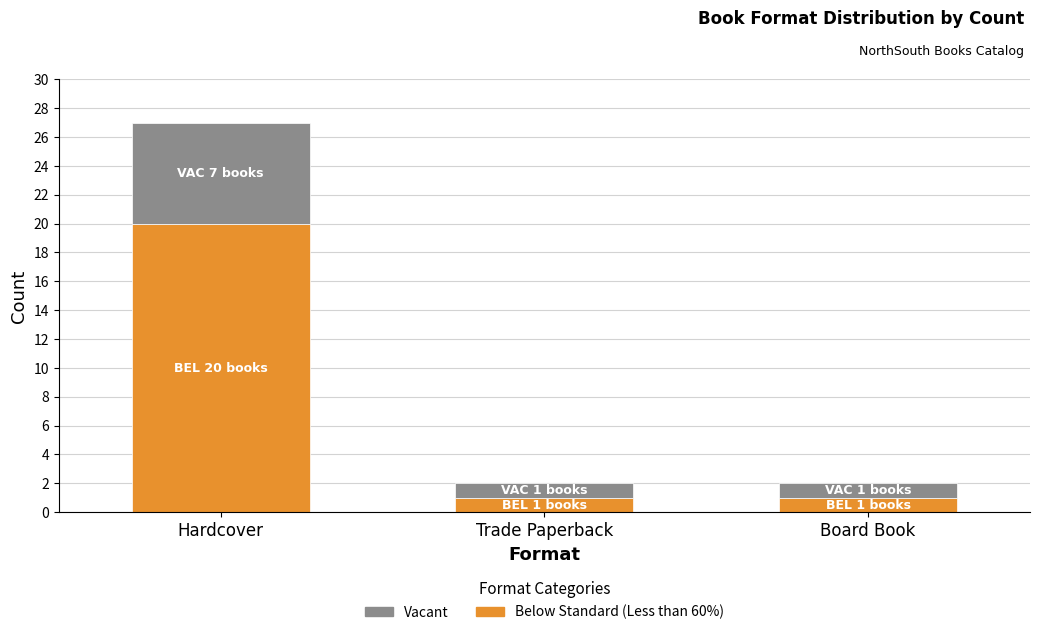

Reading left to right, what are the values for Below Standard (Less than 60%)?

20	1	1